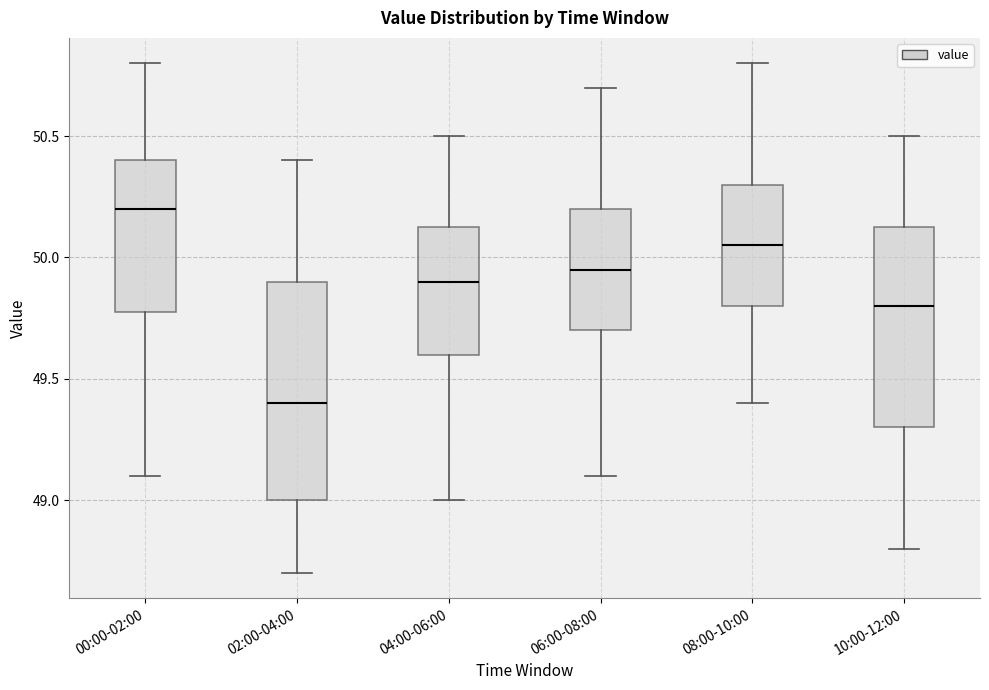

Which box has the highest median line?

00:00-02:00